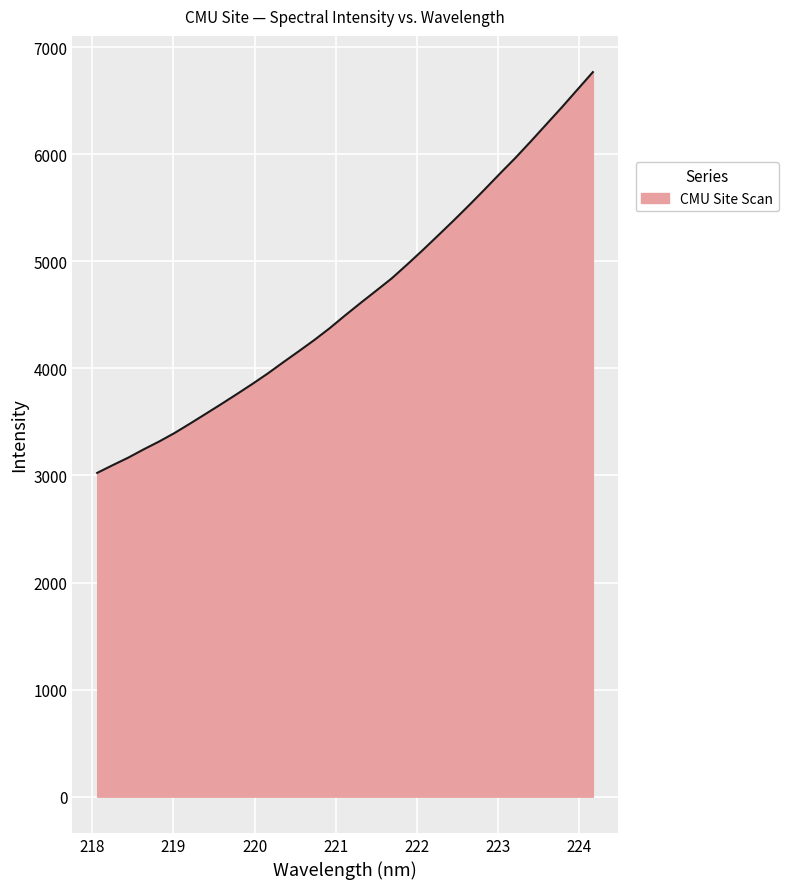

How many values exceed 4495?

17